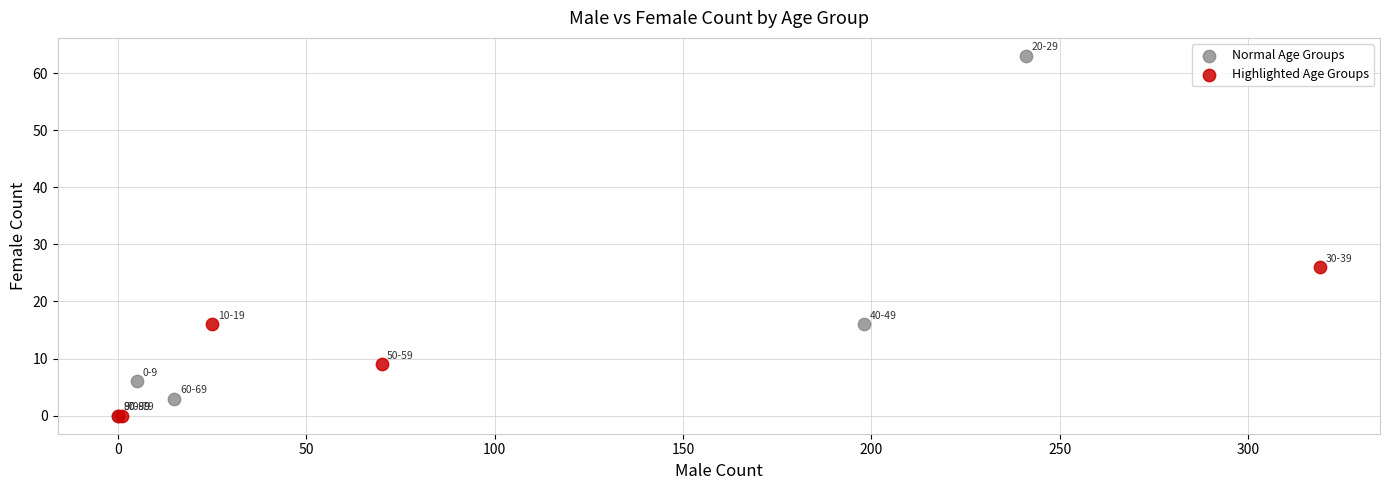

What are all the series names shown in the legend?

Normal Age Groups, Highlighted Age Groups